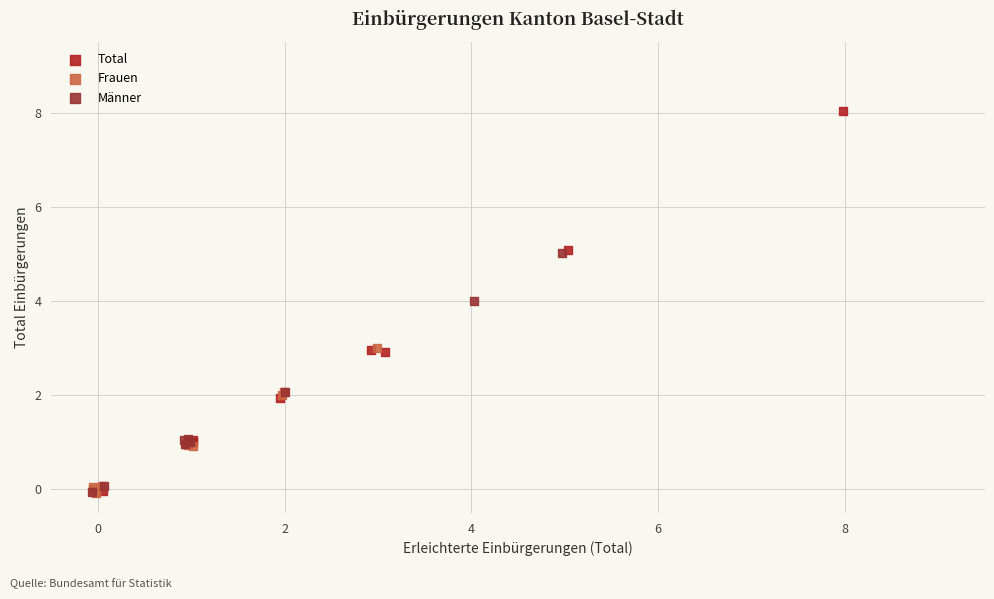

What are all the series names shown in the legend?

Total, Frauen, Männer